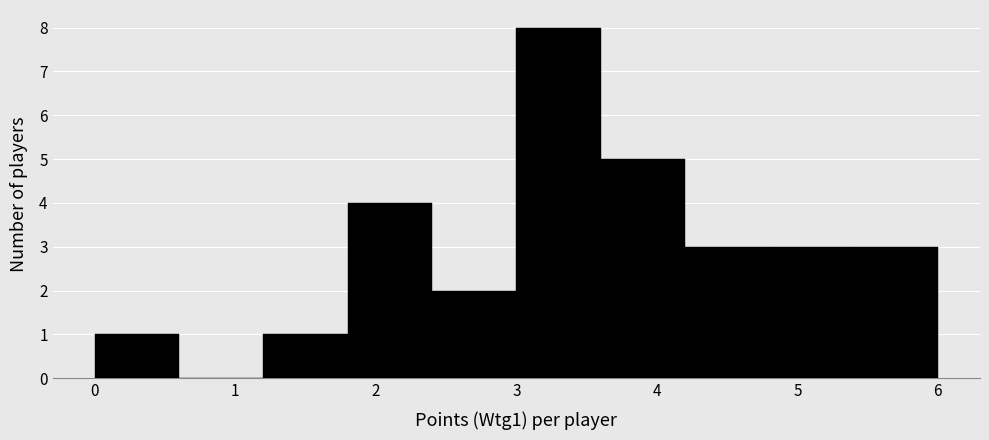

What is the height of the bar covering 5.4 to 6.0 on the x-axis? The values are not printed on the chart, so give them approximately, as read against the axis.

3